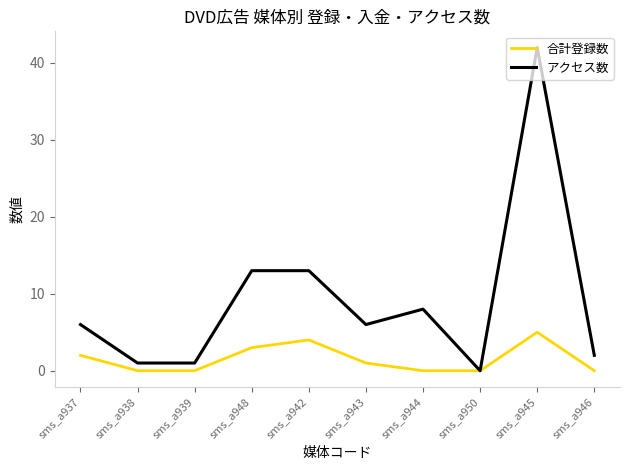

Read the アクセス数 value at sms_a944, to the nearest 10.

10